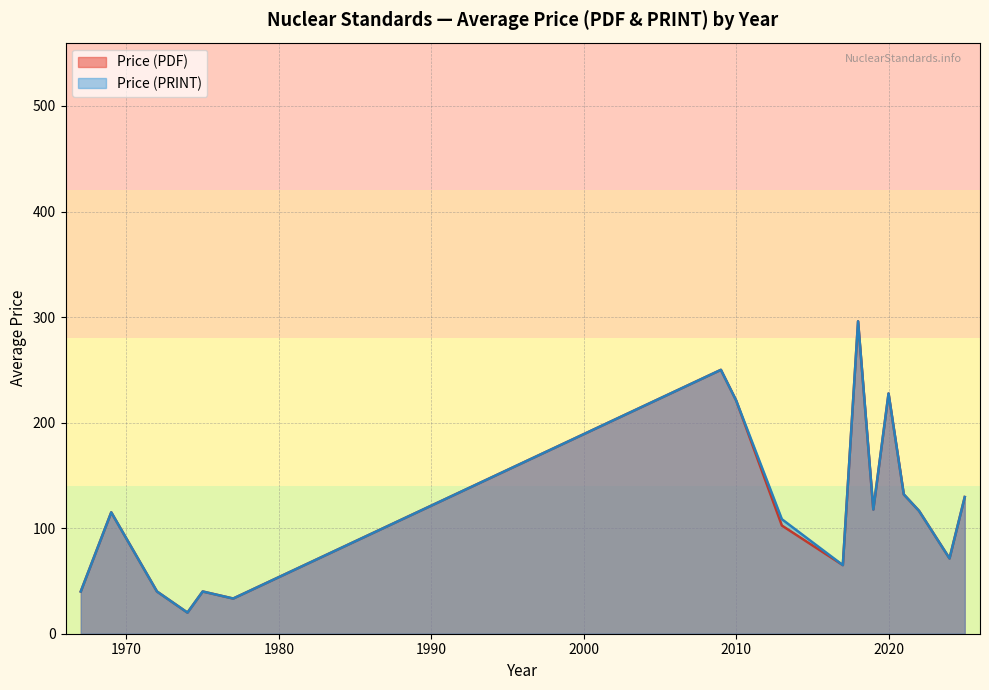

What is the lowest value of the Price (PDF) series?

20.0